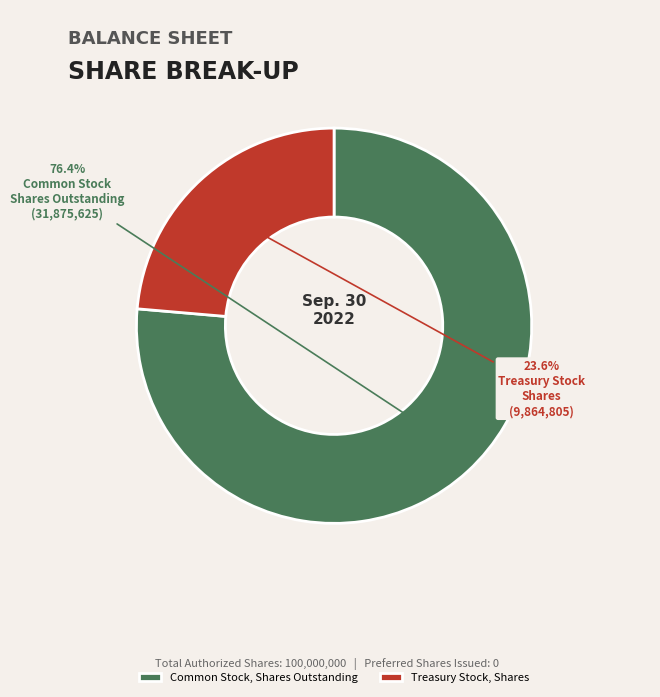

To the nearest percent, what percentage of the pie is Treasury Stock, Shares?

24%